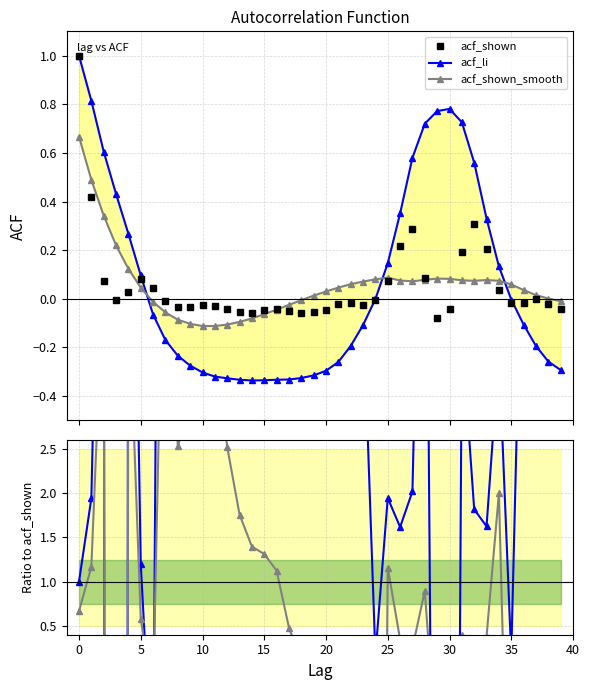

How many interior local valleys does the acf_li series have?

1